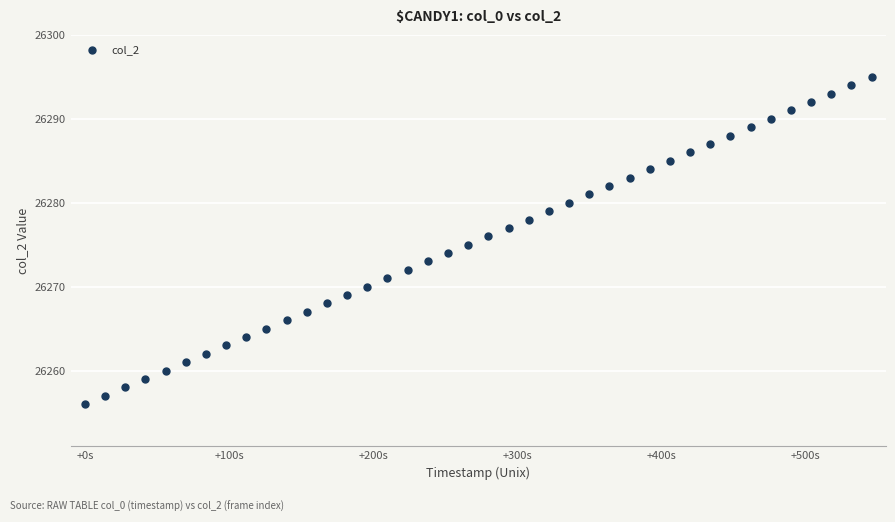

What is the range of Y values (max minus min)?

39